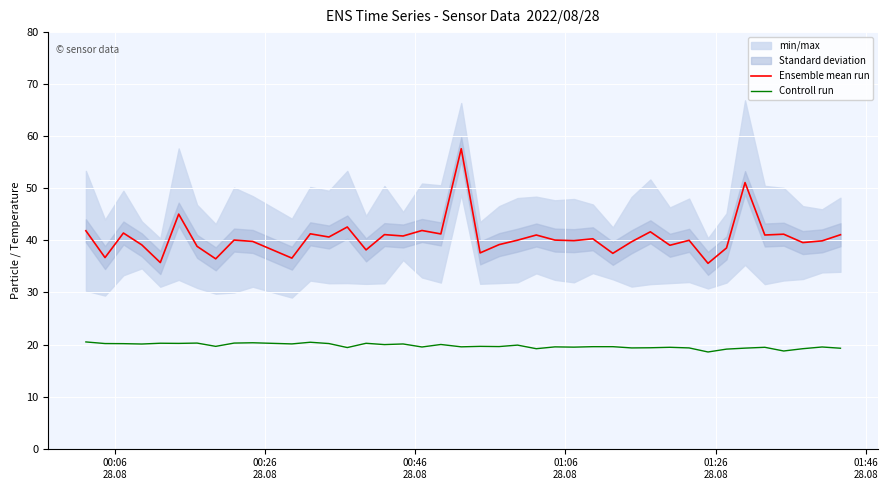

How many values in the Controll run series exceed 19?

38